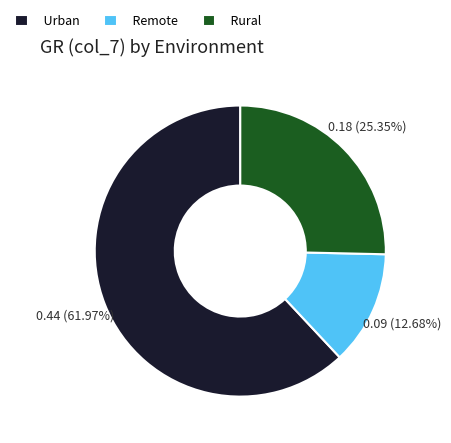

Is it true that Urban is 72% of the pie?

False